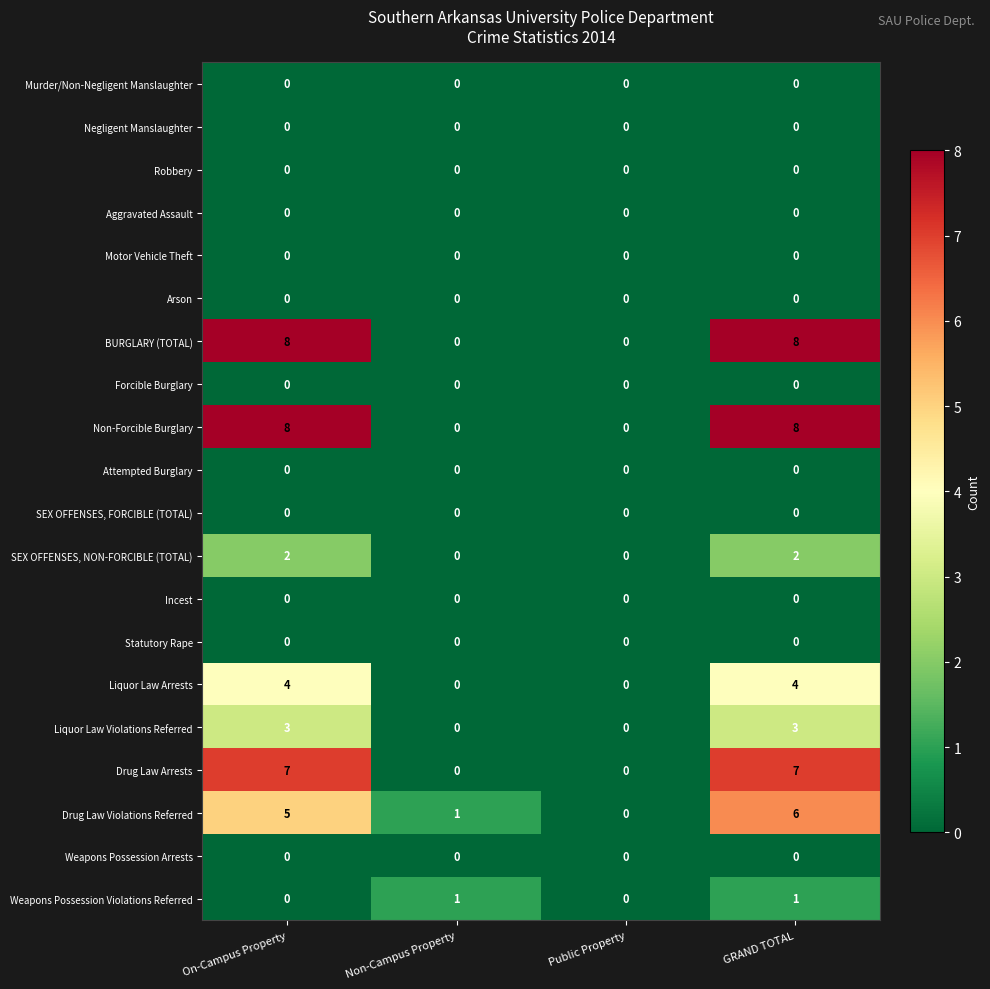

At how many categories does at least one series exceed 5?

2